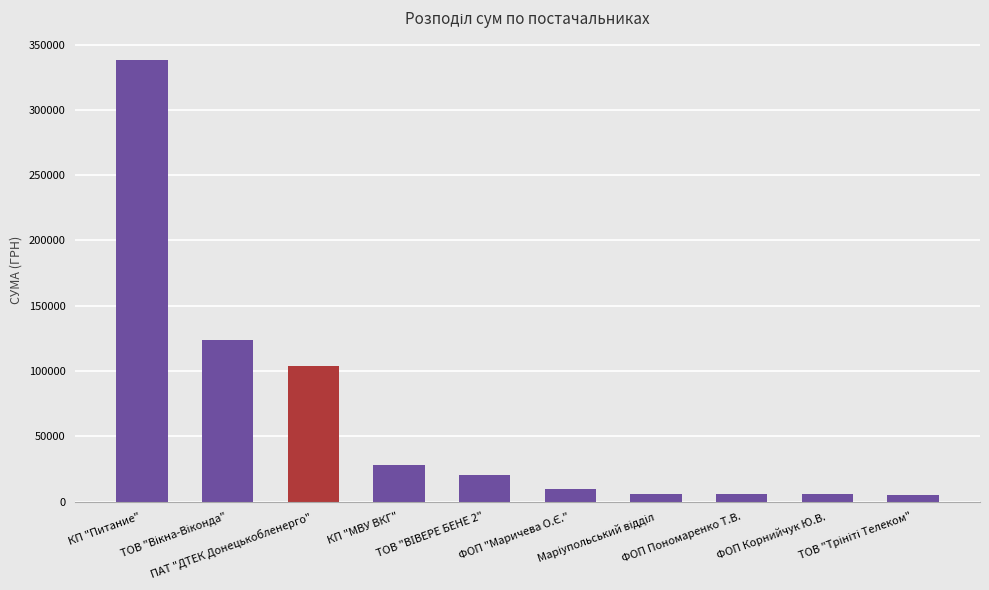

What is the maximum value shown in the chart?

338375.7